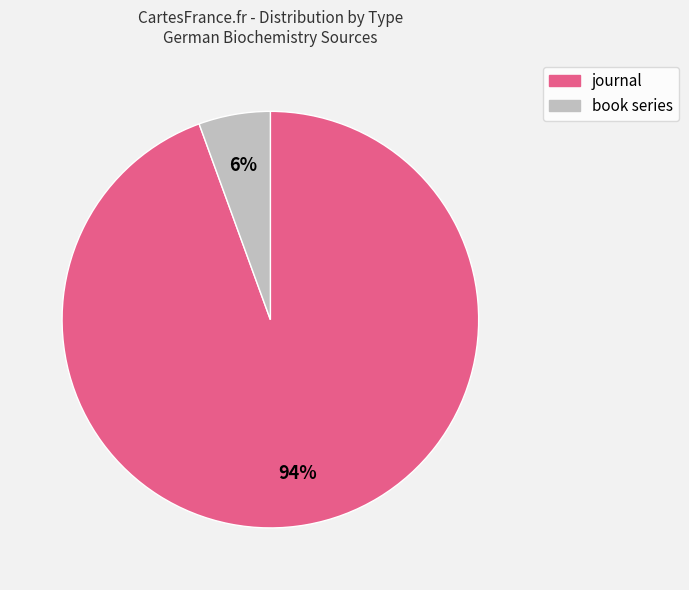

Do book series and journal together represent more than half of the pie?

Yes